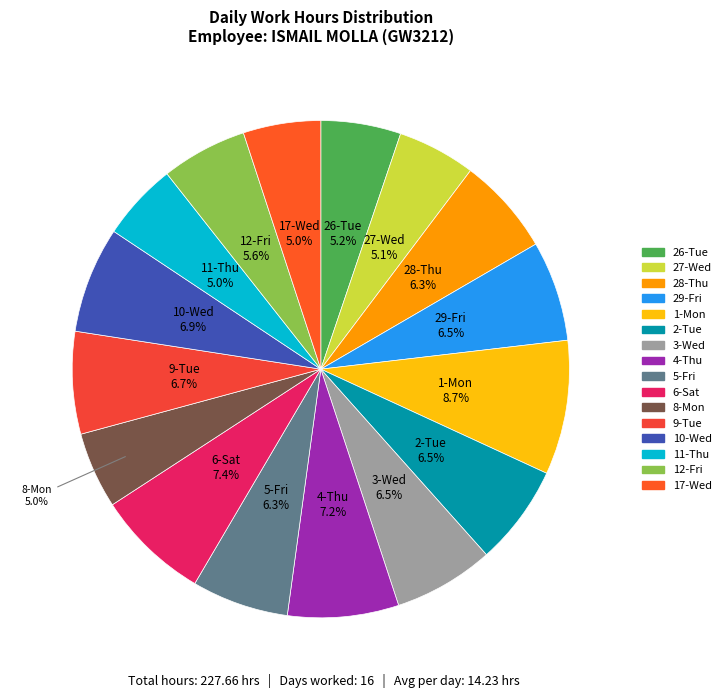

How many slices are in this pie chart?

16